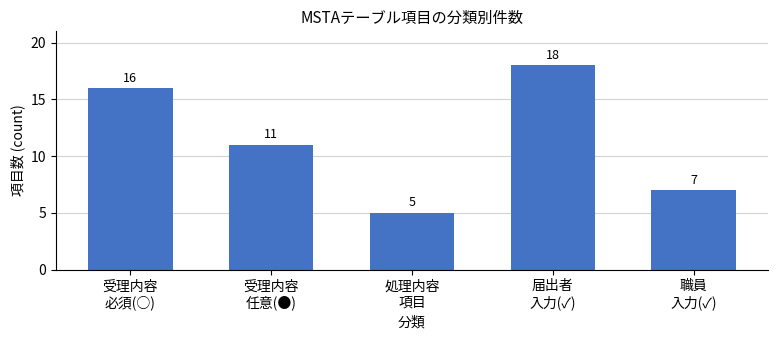

At which label is the value closest to 11?

受理内容
任意(●)